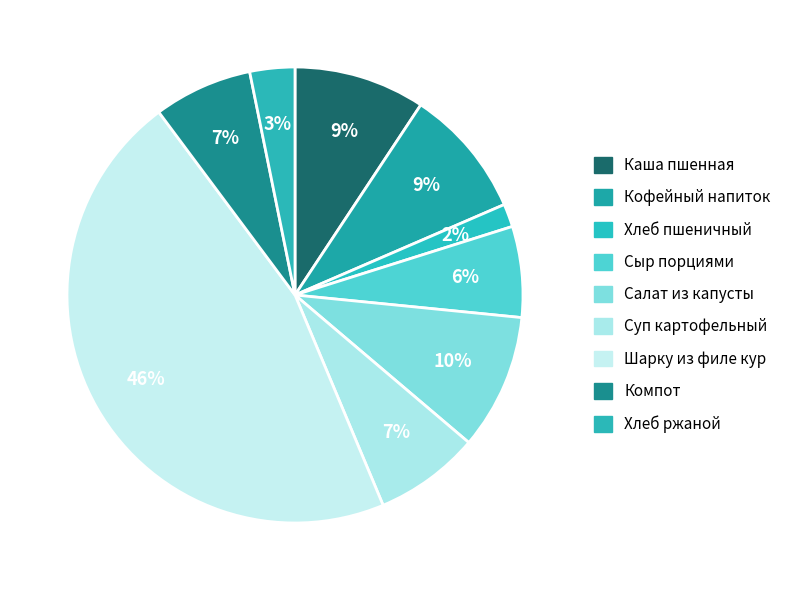

How many segments does this pie chart have?

9